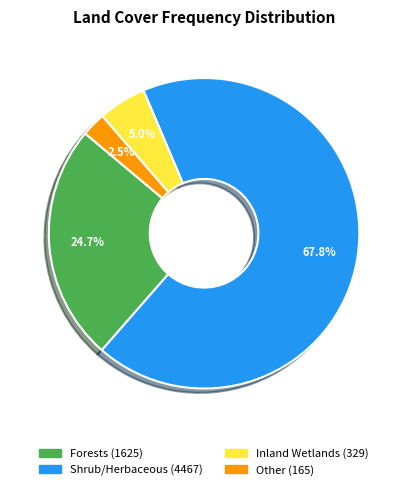

Is there a majority slice in this chart?

Yes